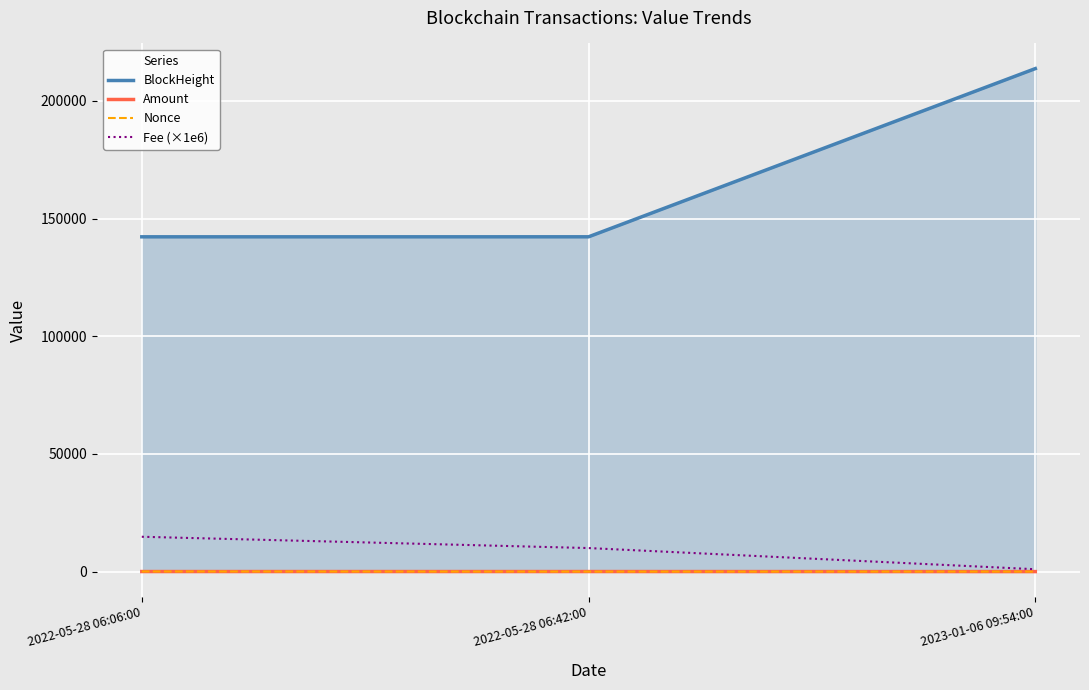

Reading left to right, what are all the values shown in this chart?

BlockHeight: 142239.0	142246.0	213715.0
Amount: 22.7	21.7	0.0
Nonce: 49.0	0.0	1.0
Fee (×1e6): 14800.0	10000.0	1000.0